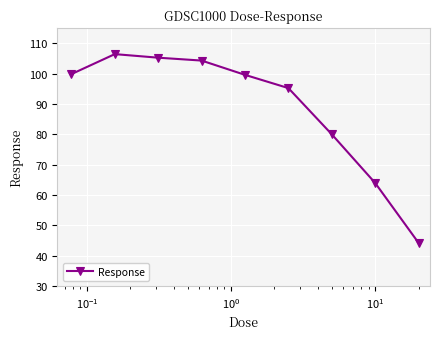

What is the greatest value displayed?

106.4